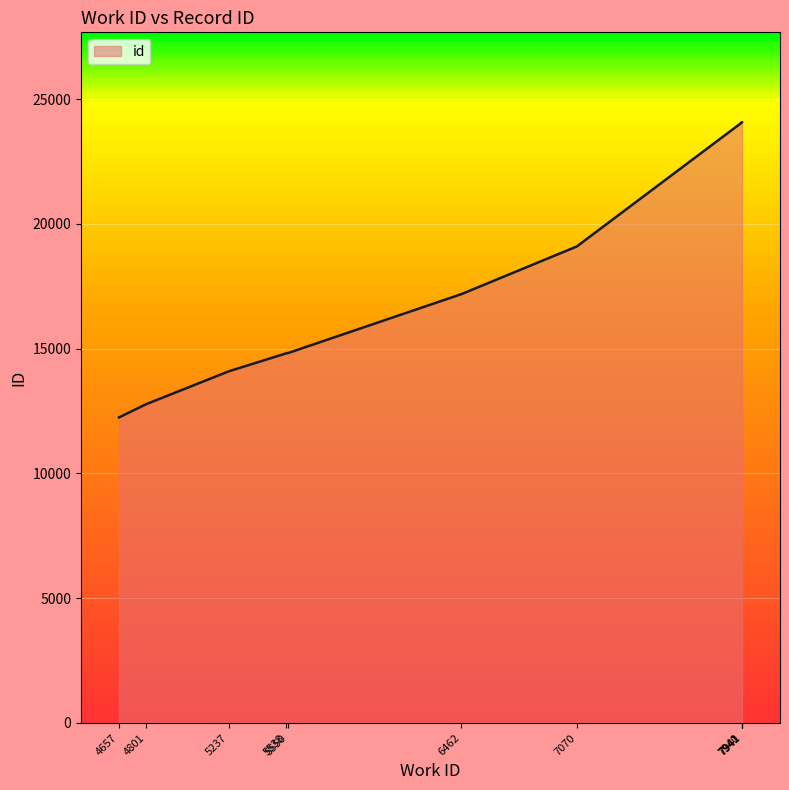

Is it true that the value at 4657 is 12245?

True